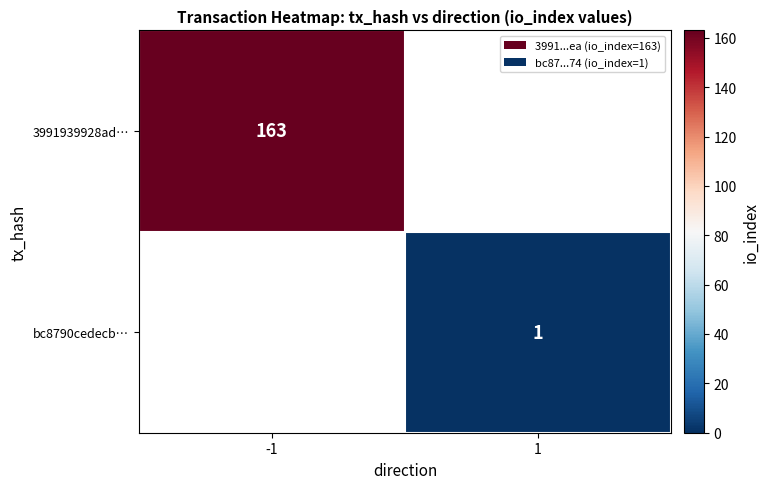

The 3991939928ad… series shows 163 at -1. True or false?

True